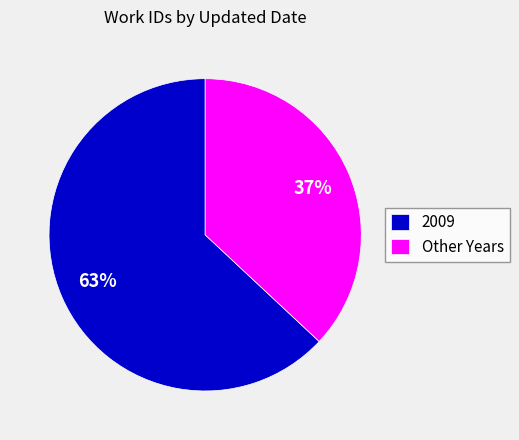

What is the smallest slice in the pie chart?

Other Years